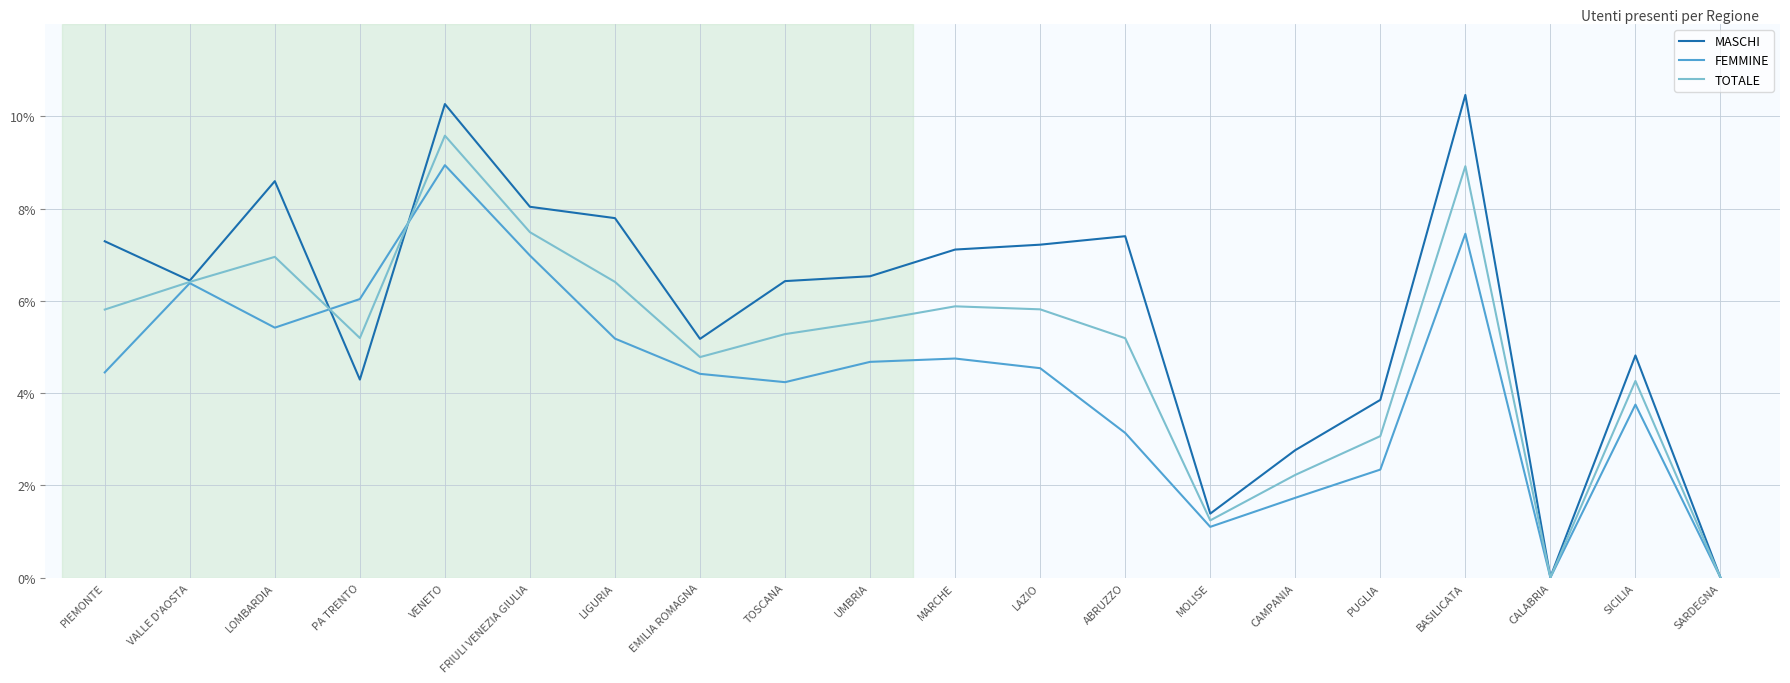

Which series has the largest range (max minus min)?

MASCHI